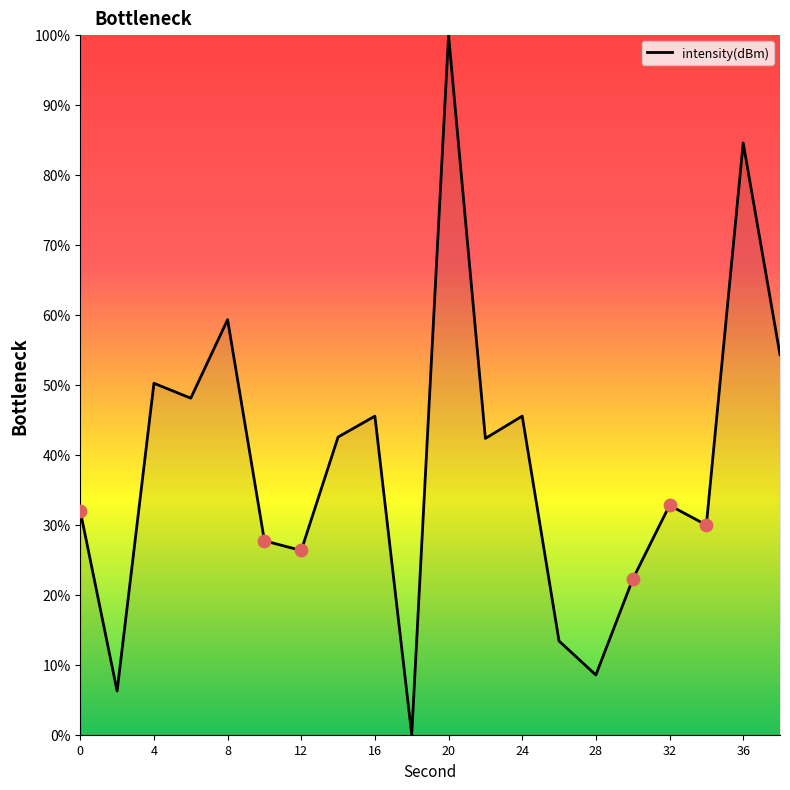

What is the difference between the maximum and minimum values?

100.0